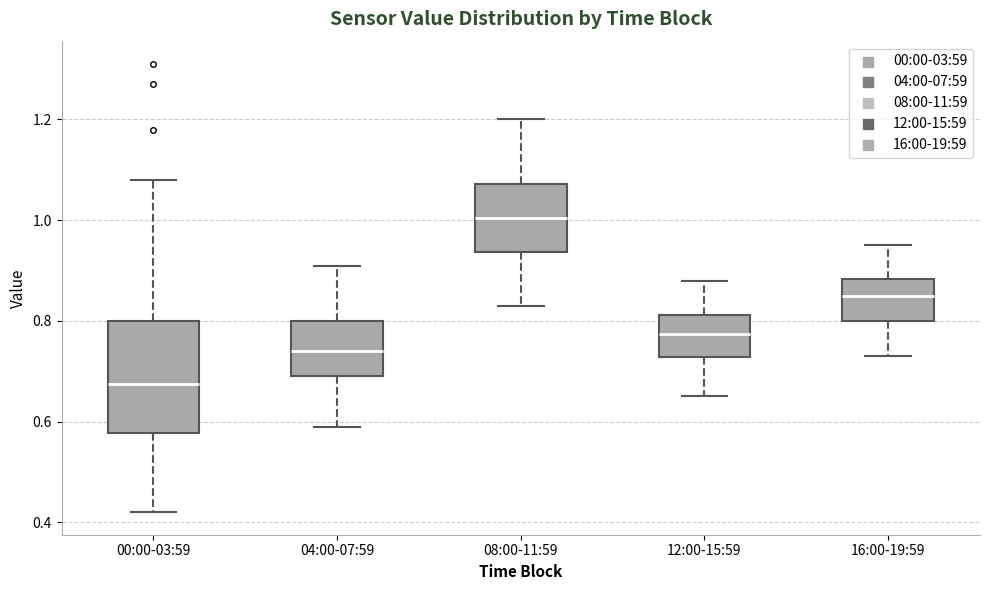

Reading left to right, read every box against the y-axis: the position of its median line, the range the box covers, and the ends of its whiskers. The values are not printed on the chart, so give them approximately, as read against the axis.

00:00-03:59: median 0.68, box 0.58 to 0.80, whiskers 0.42 to 1.08
04:00-07:59: median 0.74, box 0.70 to 0.80, whiskers 0.60 to 0.92
08:00-11:59: median 1.00, box 0.94 to 1.08, whiskers 0.84 to 1.20
12:00-15:59: median 0.78, box 0.72 to 0.82, whiskers 0.66 to 0.88
16:00-19:59: median 0.86, box 0.80 to 0.88, whiskers 0.74 to 0.96